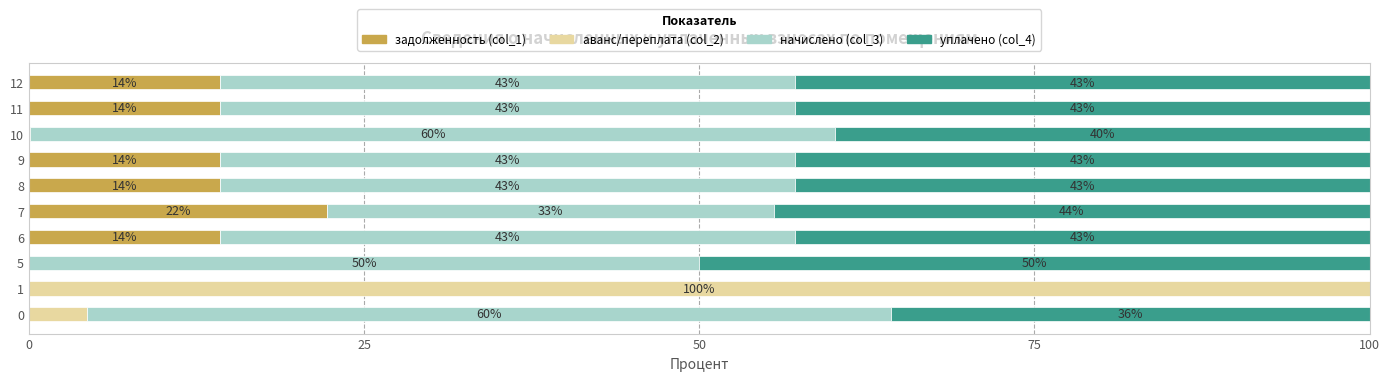

True or false: задолженность (col_1) has a value of 24.2 at 12.

False